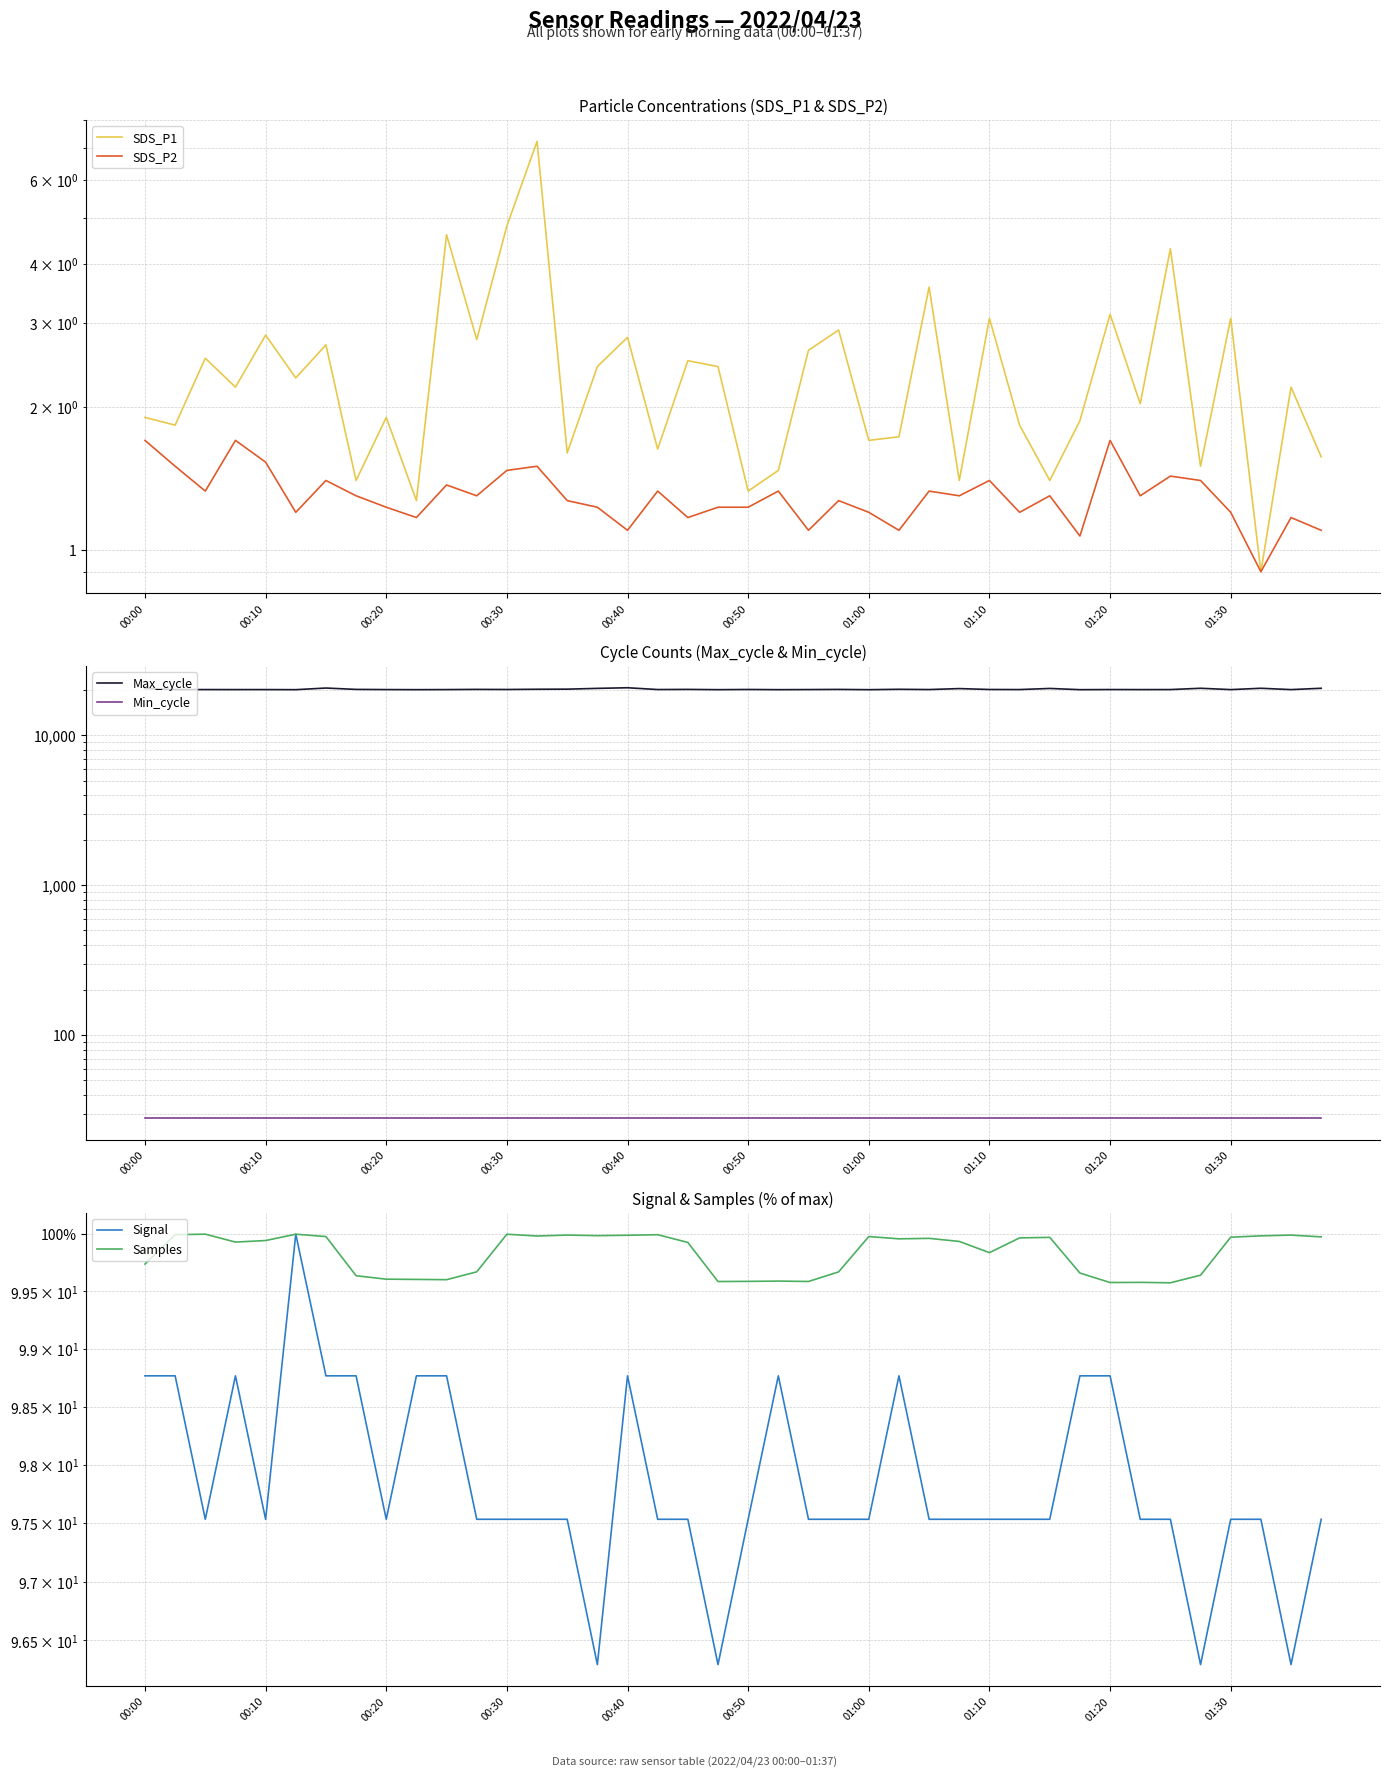

What is the difference between the maximum and minimum values in the Max_cycle series?

604.0